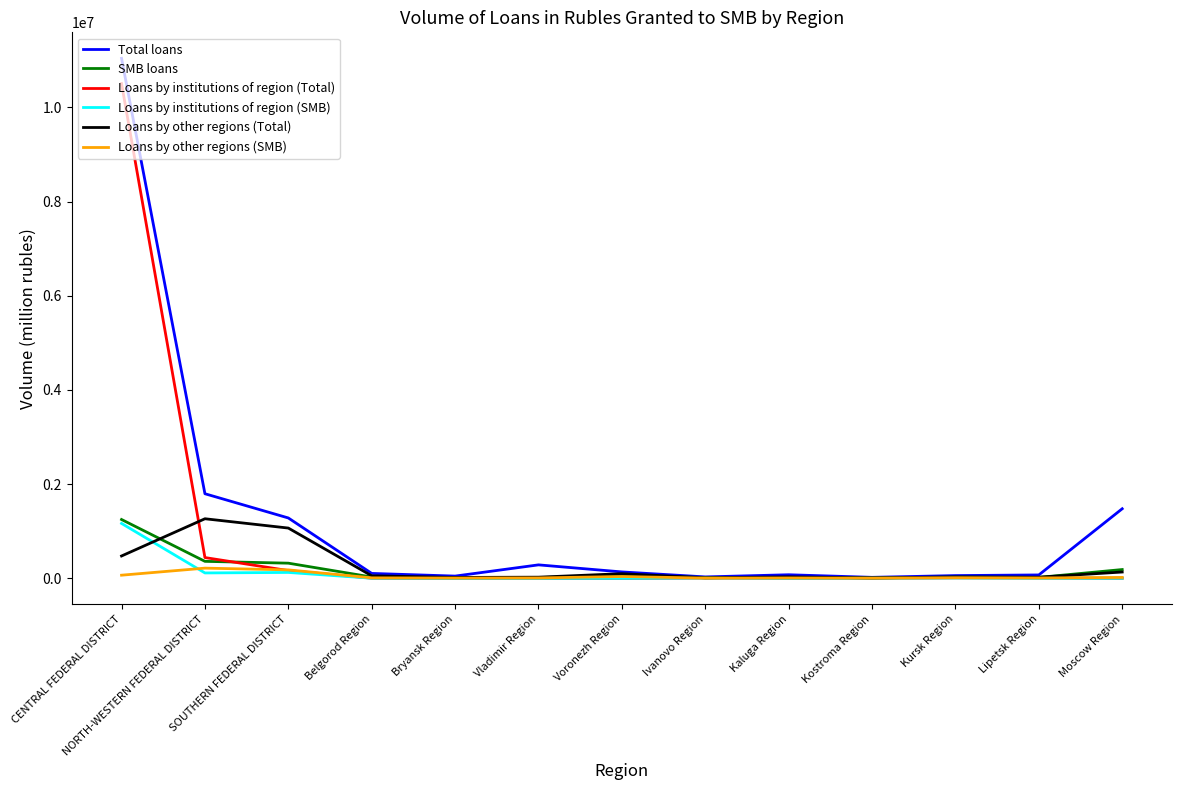

The Total loans series shows 1477325 at Moscow Region. True or false?

True